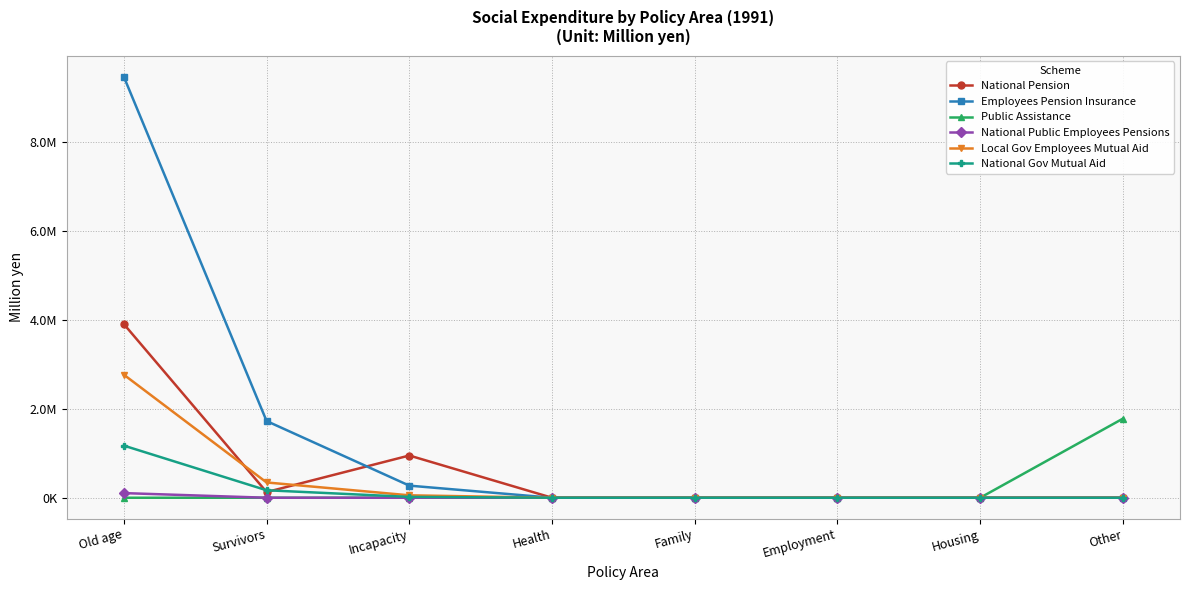

What position from the right is Old age?

8